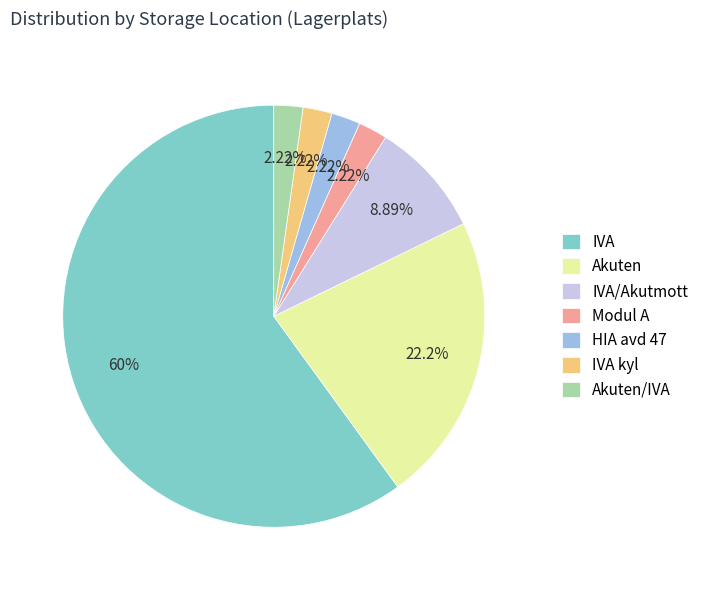

Does any single category account for the majority?

Yes